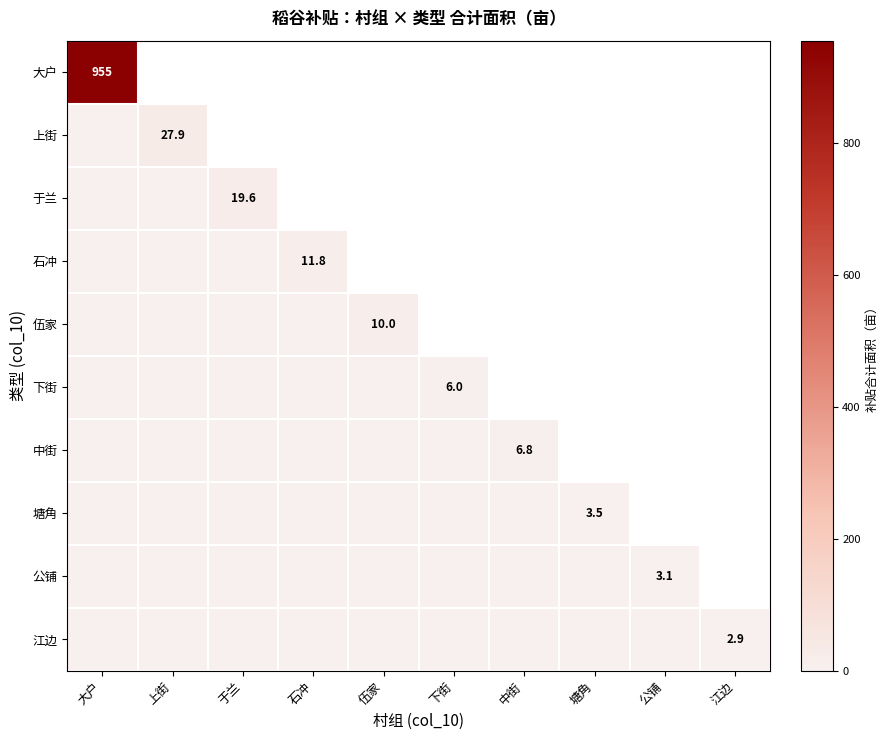

What is the maximum value for 伍家?

10.0